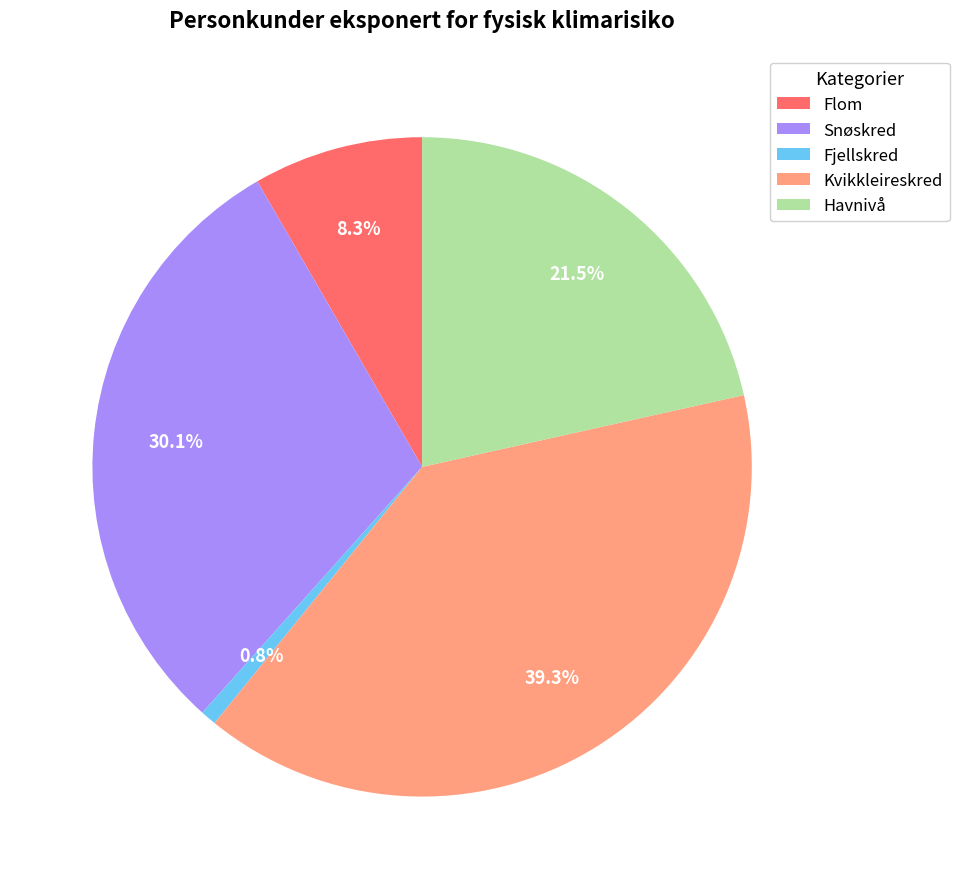

What is the ratio of the value at Kvikkleireskred to the value at Fjellskred?

51.1